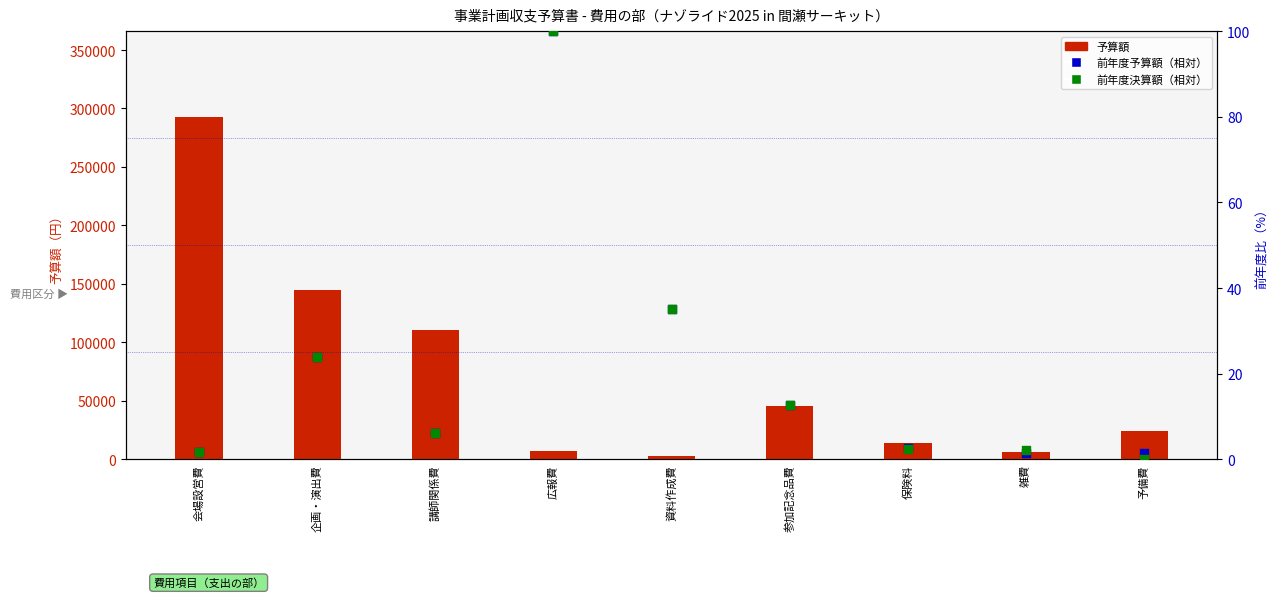

What are all the series names shown in the legend?

予算額, 前年度予算額（相対）, 前年度決算額（相対）